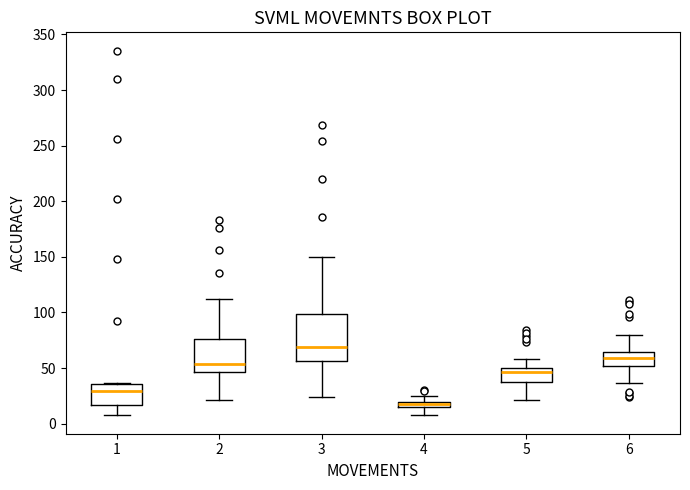

Which box is the tallest, from its lower edge to its upper edge?

3